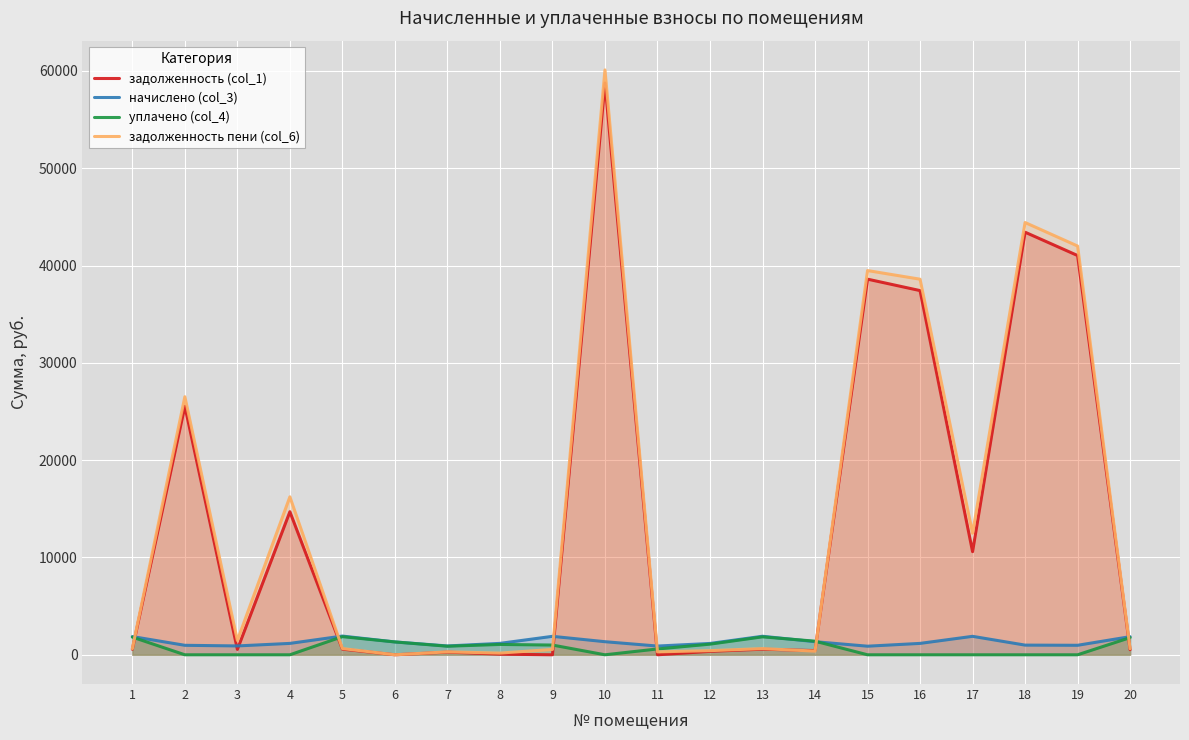

Which series has the largest total across all categories?

задолженность пени (col_6)